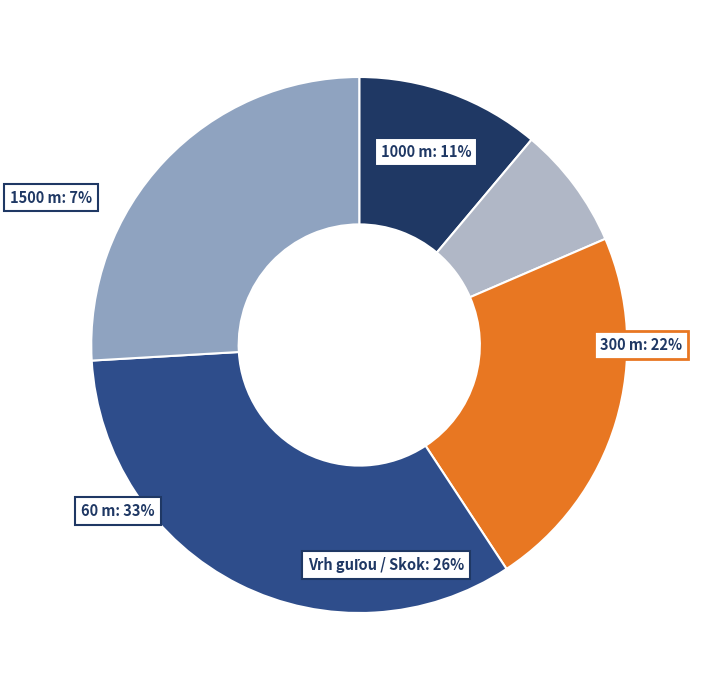

How many slices are in this pie chart?

5